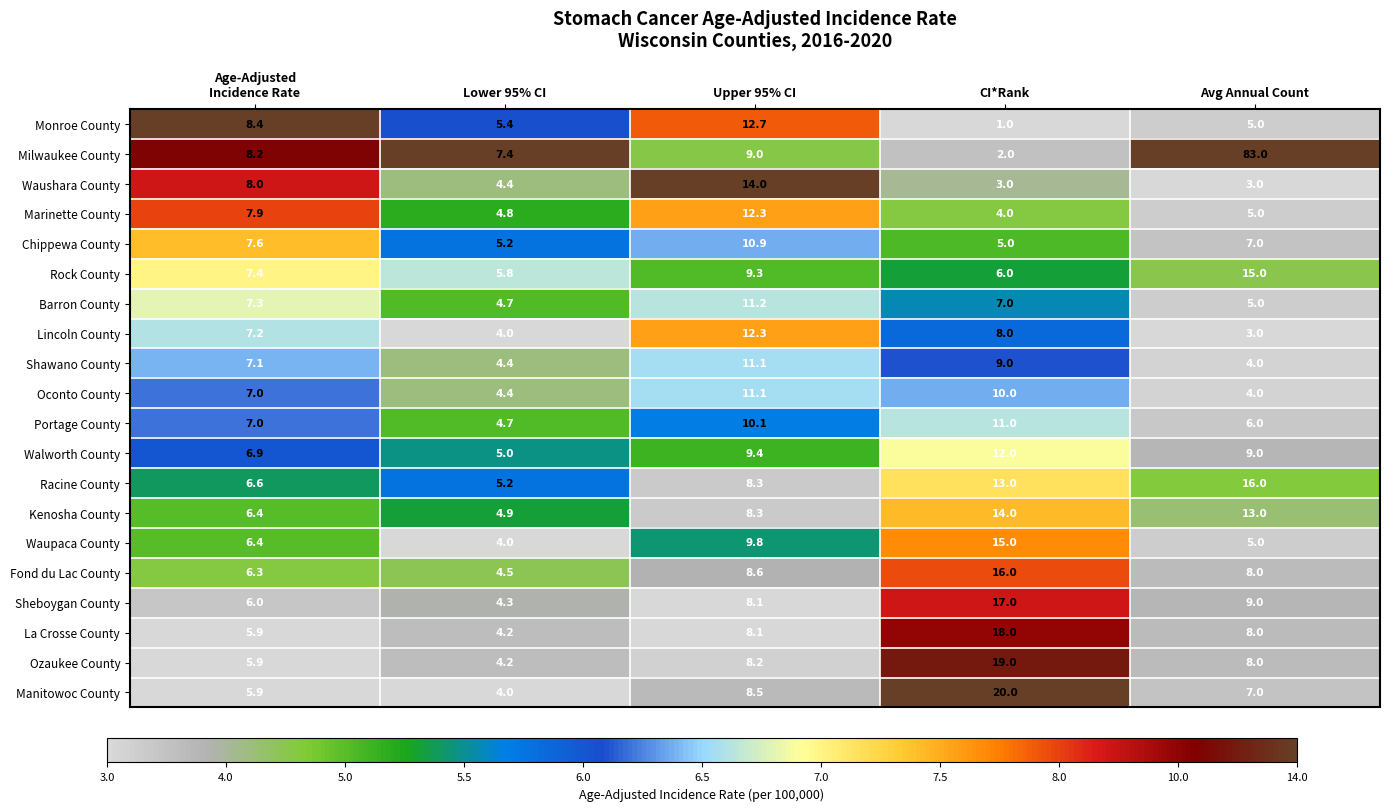

Where does the Ozaukee County series first go above 8?

Upper 95% CI